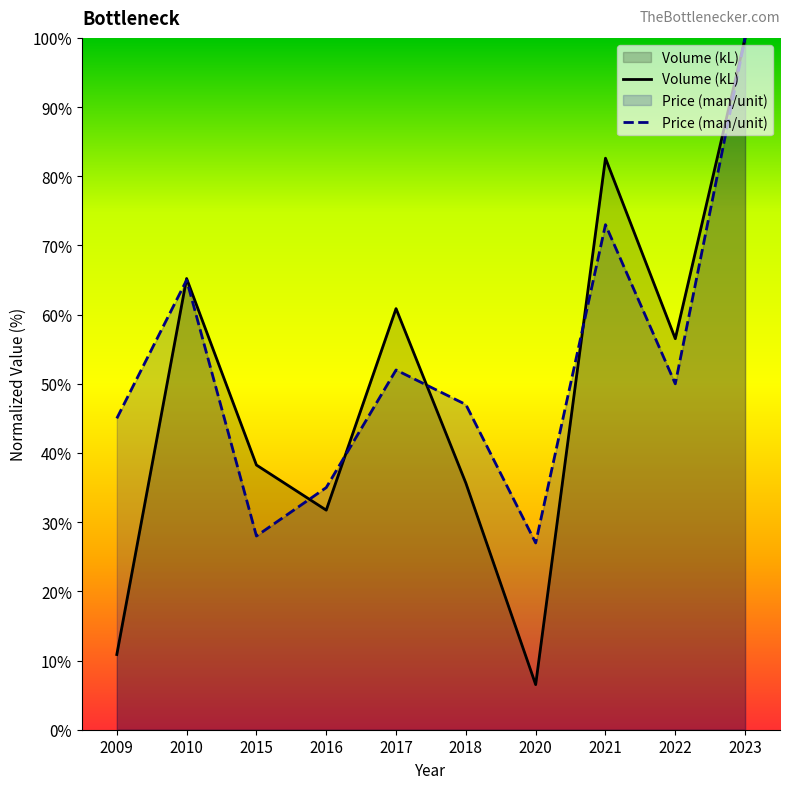

At how many categories does at least one series exceed 43?

7